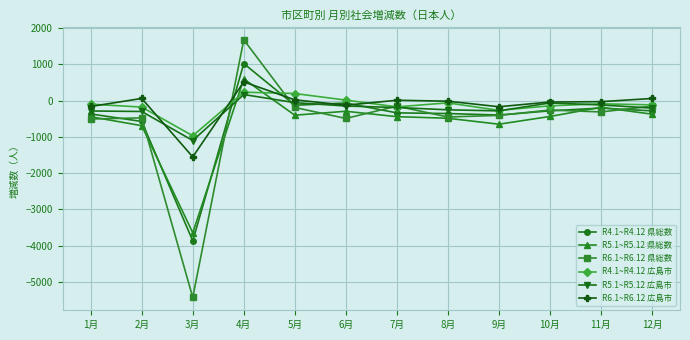

At which category is the sum across all series the highest?

4月